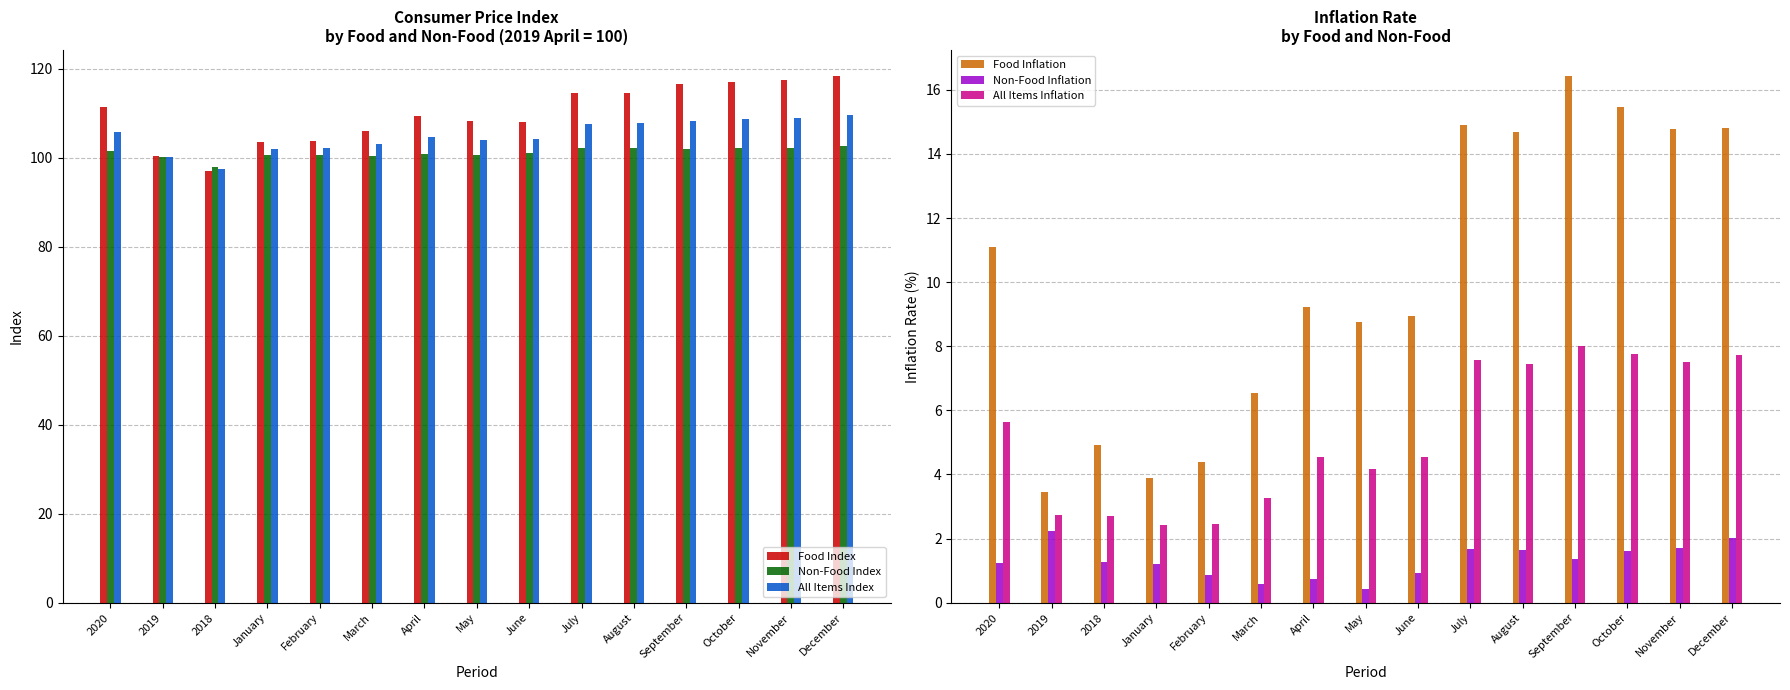

What are all the series names shown in the legend?

Food Index, Non-Food Index, All Items Index, Food Inflation, Non-Food Inflation, All Items Inflation